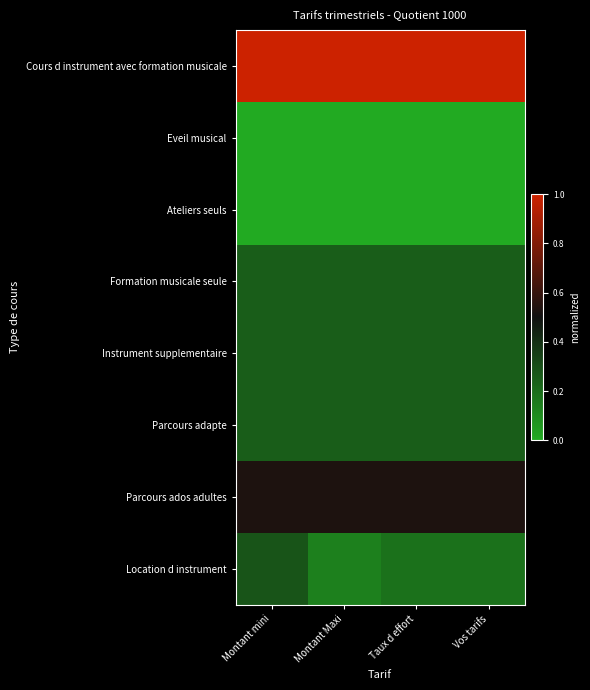

Which series has the largest total across all categories?

Cours d instrument avec formation musicale